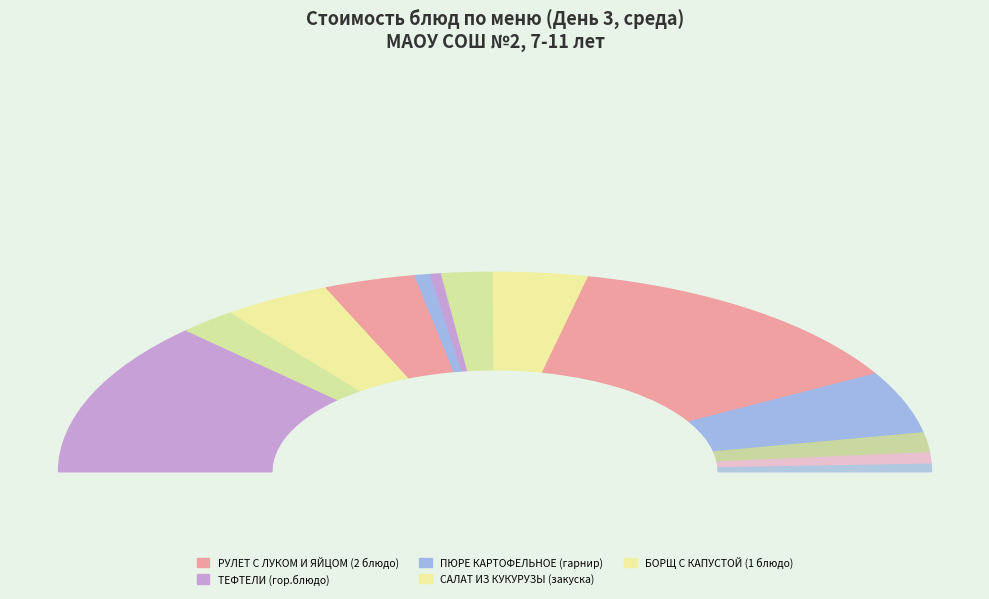

How many segments does this pie chart have?

13